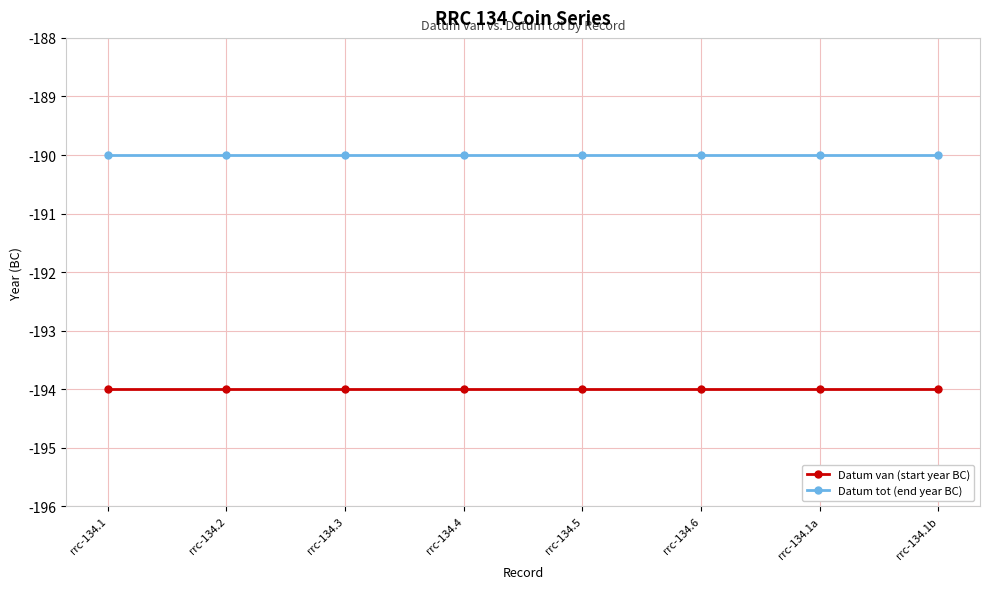

How many lines are shown in the chart?

2